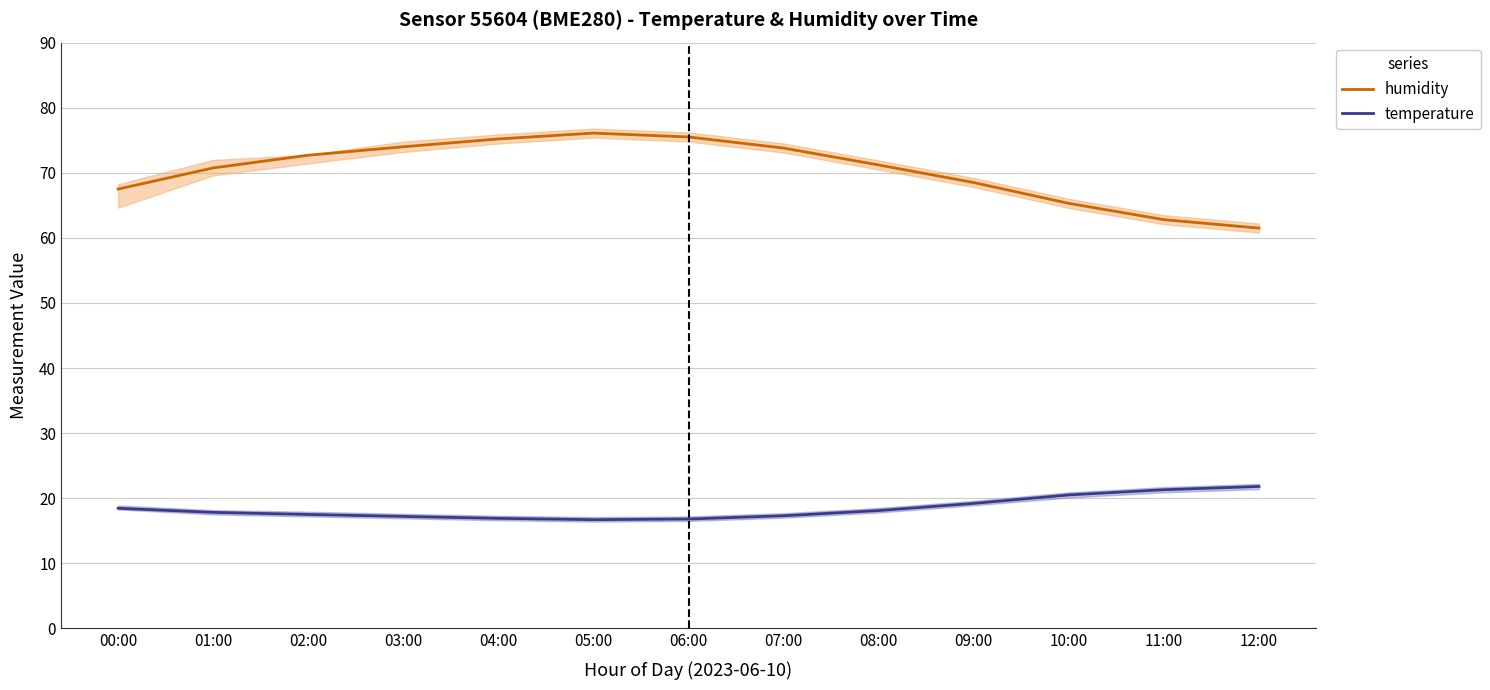

True or false: humidity and temperature intersect in this chart.

False